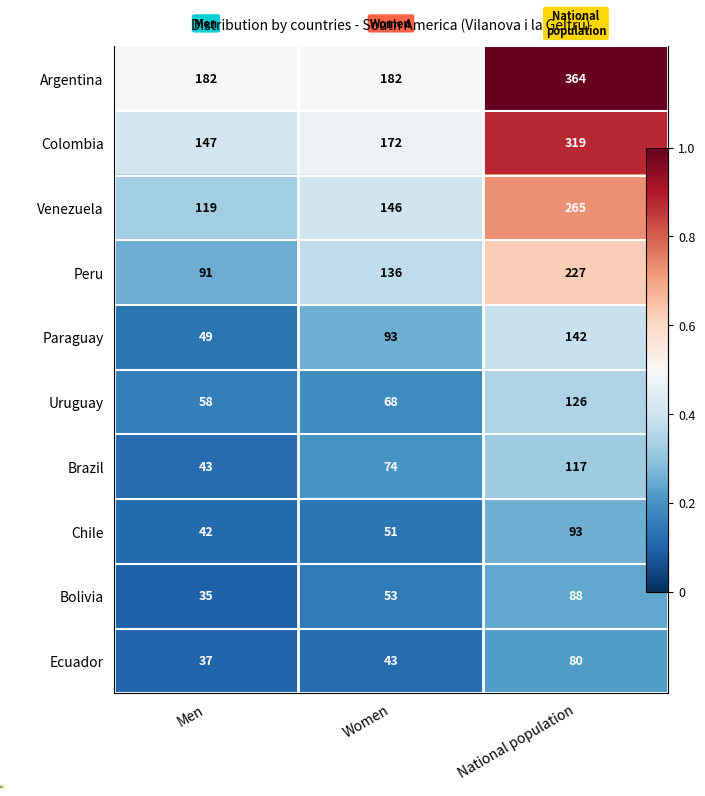

At how many categories does at least one series exceed 0?

3